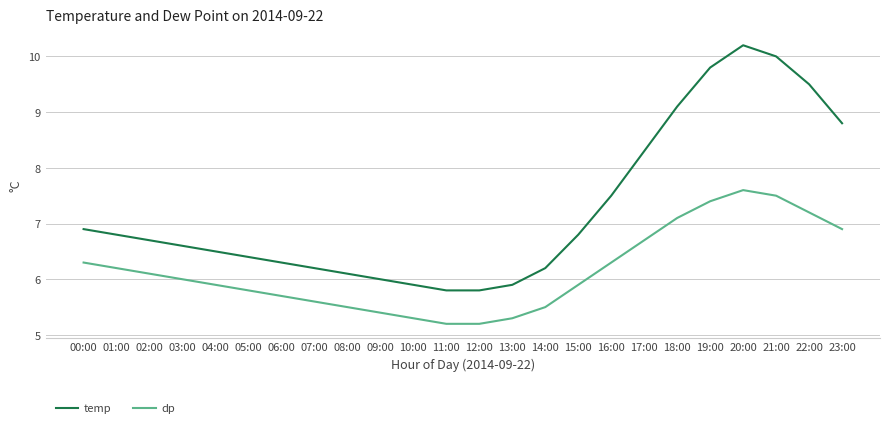

Reading right to left, transcribe all the data shown in this chart.

temp: 8.8	9.5	10.0	10.2	9.8	9.1	8.3	7.5	6.8	6.2	5.9	5.8	5.8	5.9	6.0	6.1	6.2	6.3	6.4	6.5	6.6	6.7	6.8	6.9
dp: 6.9	7.2	7.5	7.6	7.4	7.1	6.7	6.3	5.9	5.5	5.3	5.2	5.2	5.3	5.4	5.5	5.6	5.7	5.8	5.9	6.0	6.1	6.2	6.3